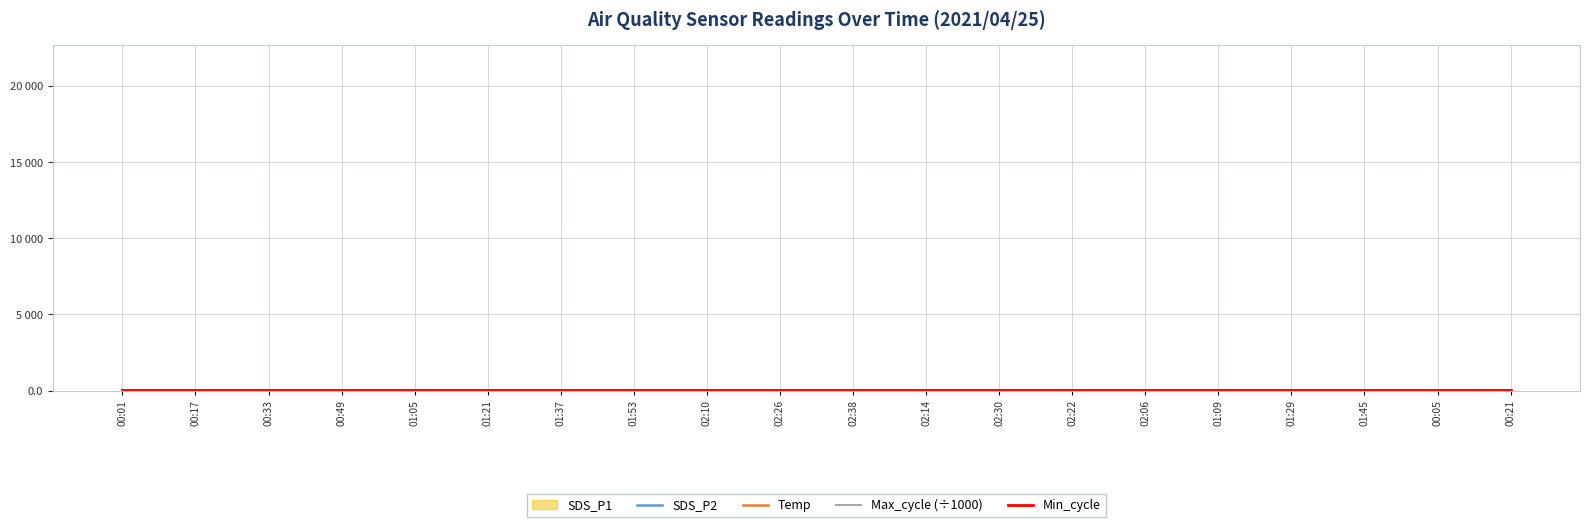

What is the sum of all SDS_P2 values?

133.9